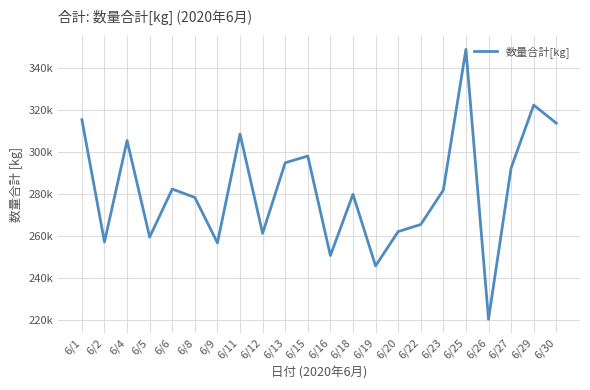

The value at 6/9 is 403092. True or false?

False